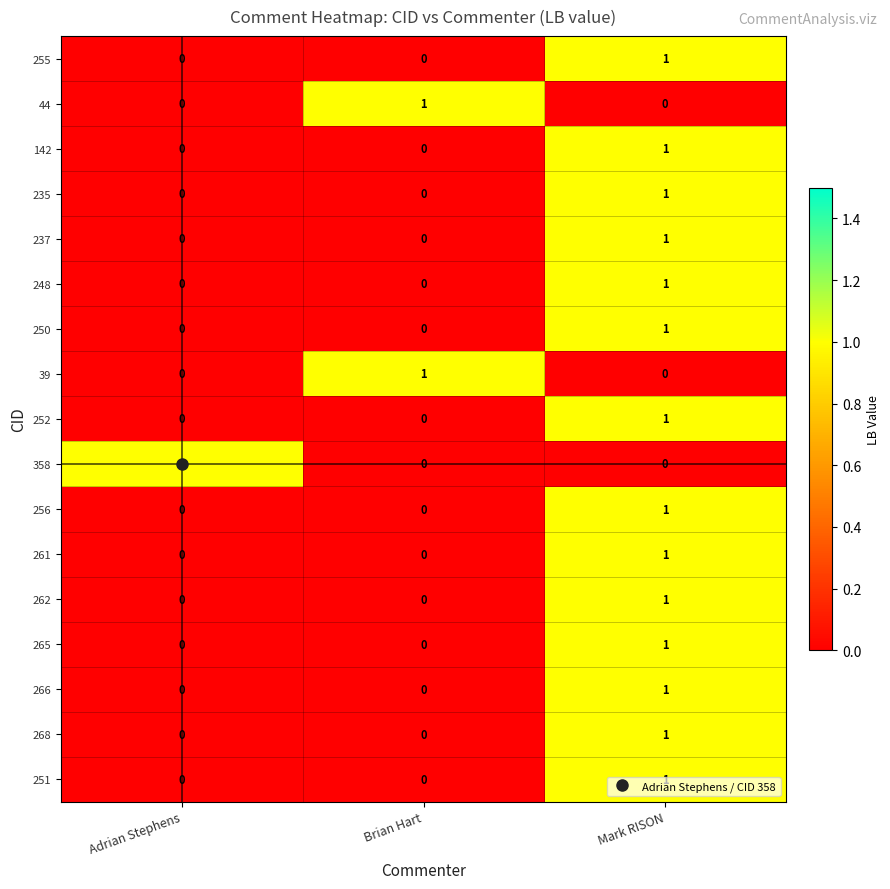

What is the total value across all series at Mark RISON?

14